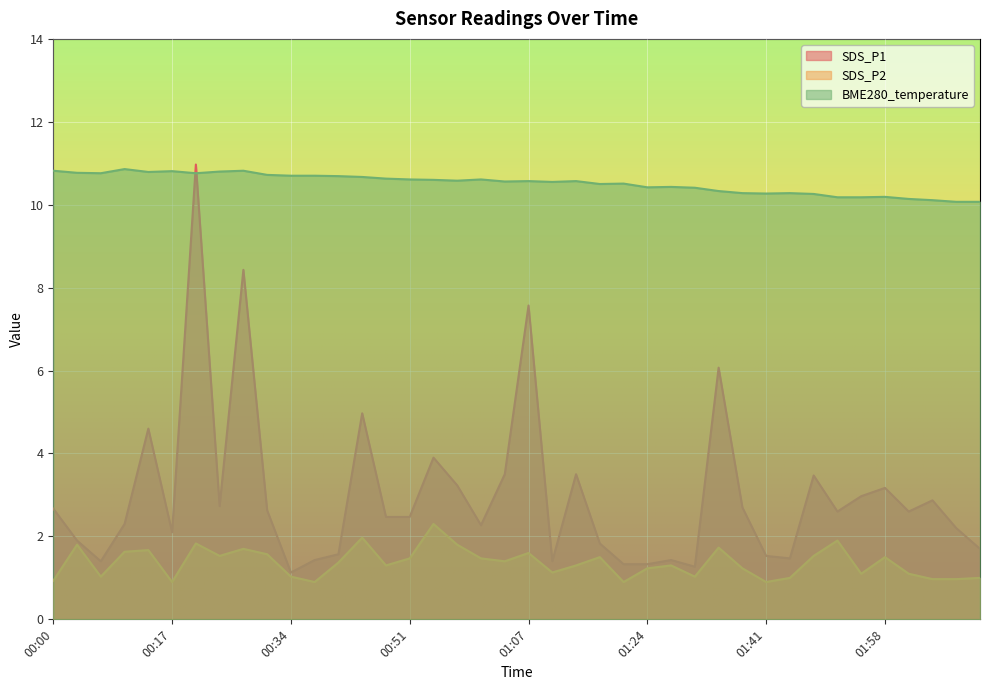

The BME280_temperature series shows 10.6 at 00:54. True or false?

True